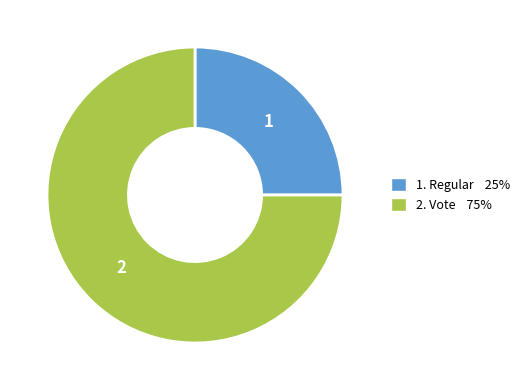

Which category has the biggest portion of the pie?

2. Vote 75%